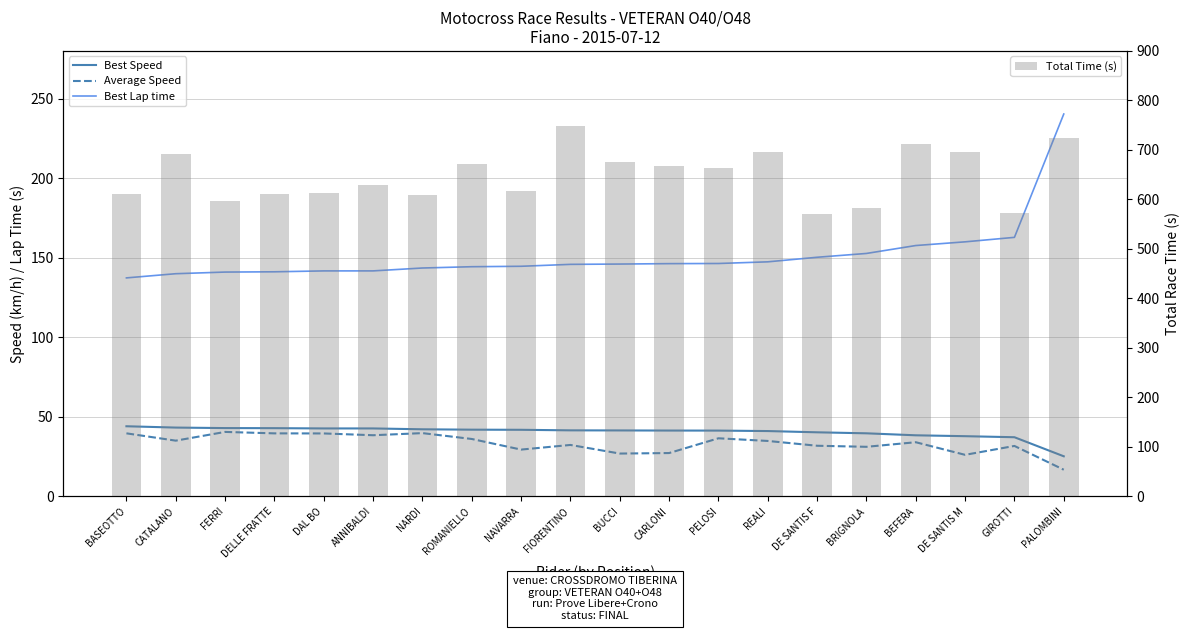

How many groups of bars are there?

20